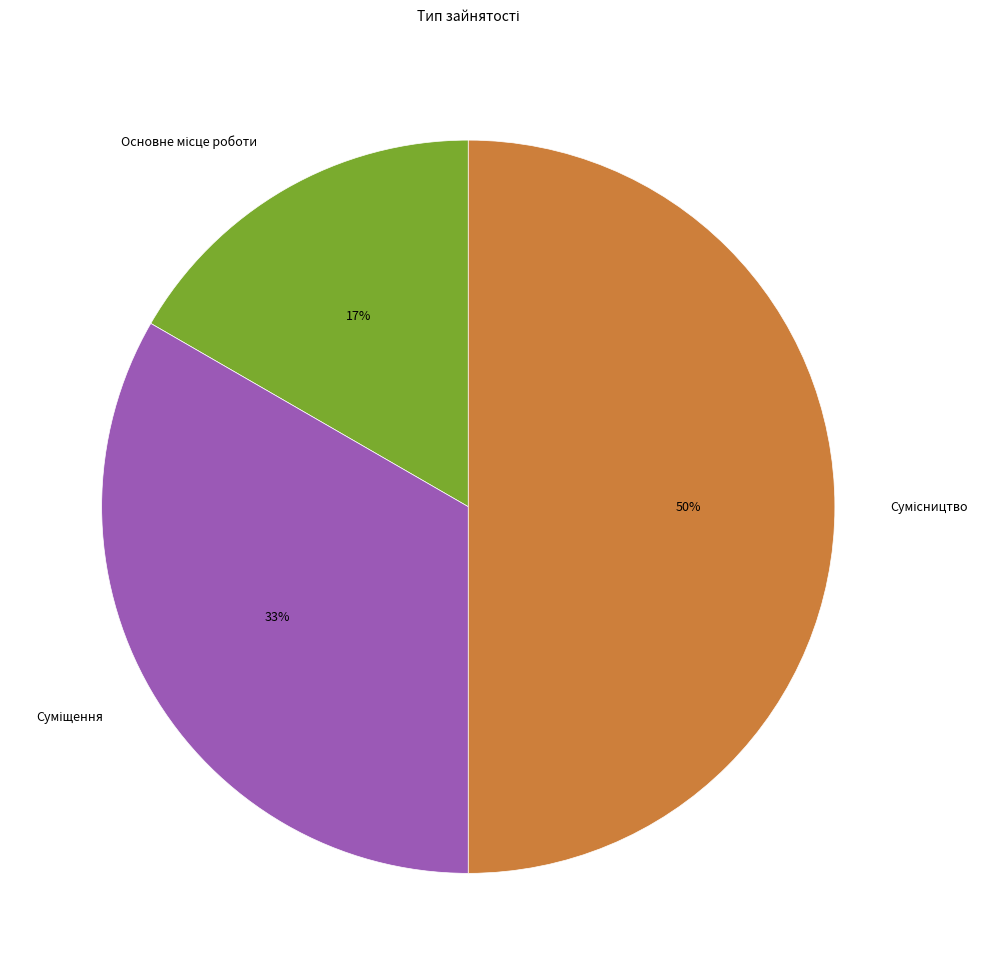

How many slices are in this pie chart?

3